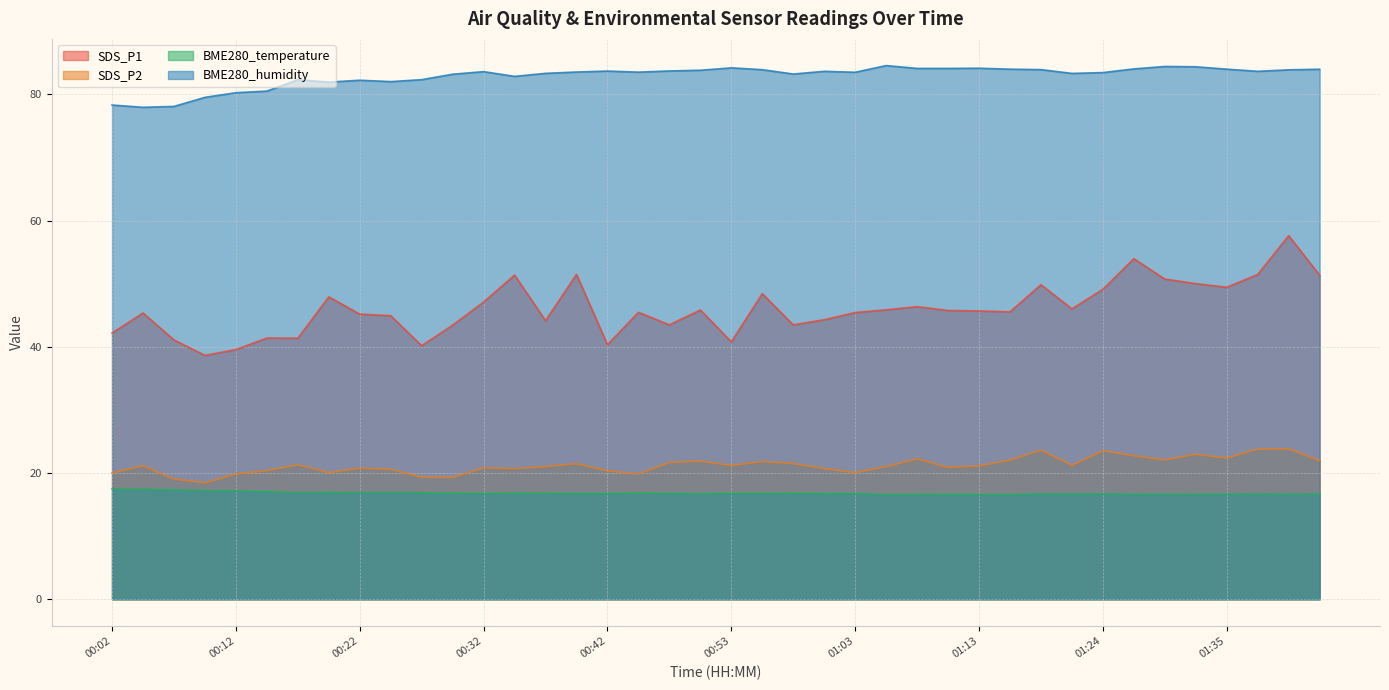

What is the sum of the SDS_P2 values at 00:42 and 01:41?

44.2